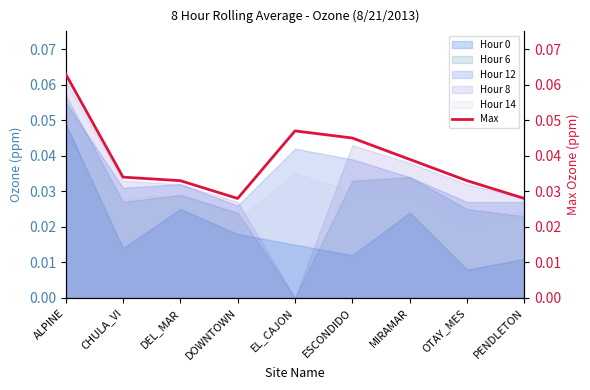

How many lines are shown in the chart?

1